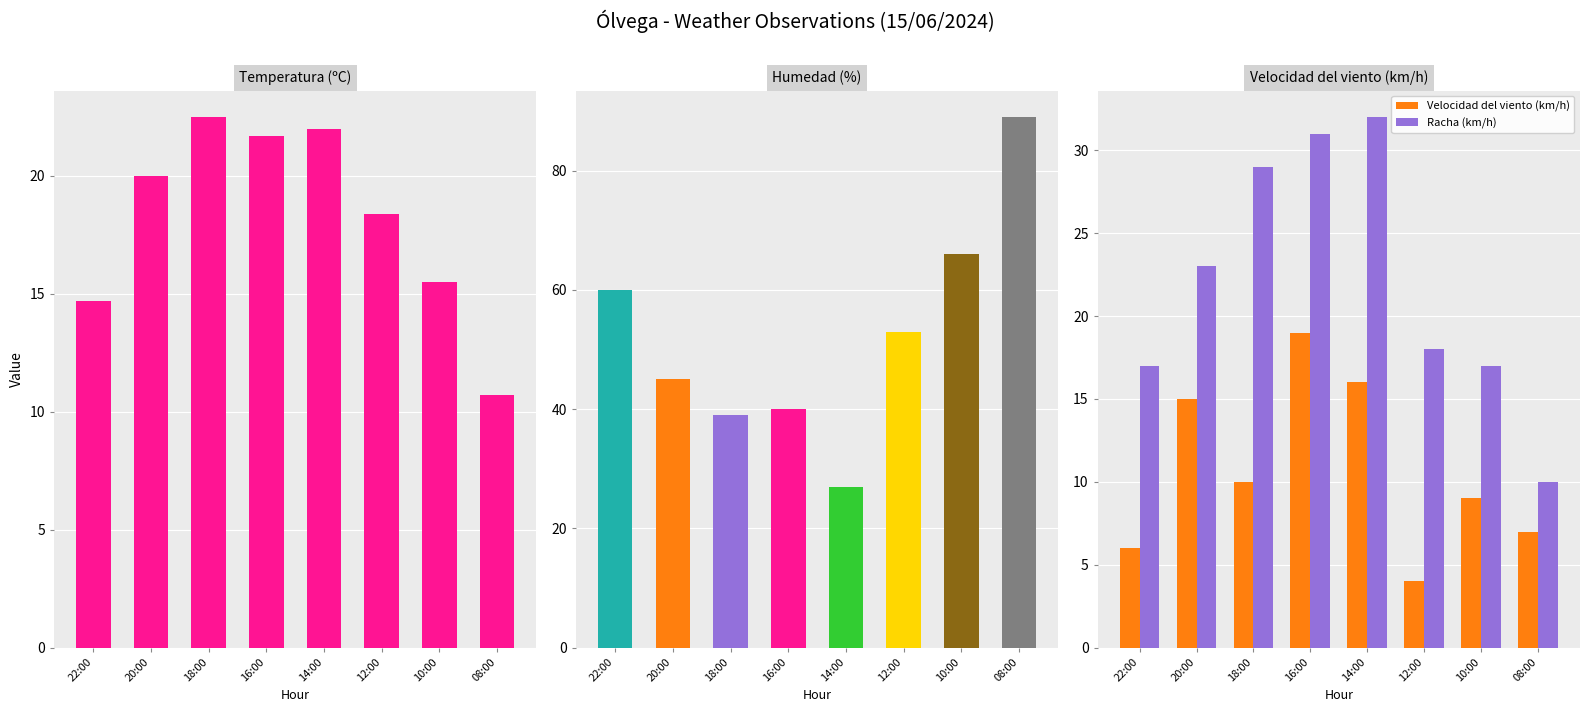

True or false: Velocidad del viento (km/h) has a value of 4.0 at 12:00.

True